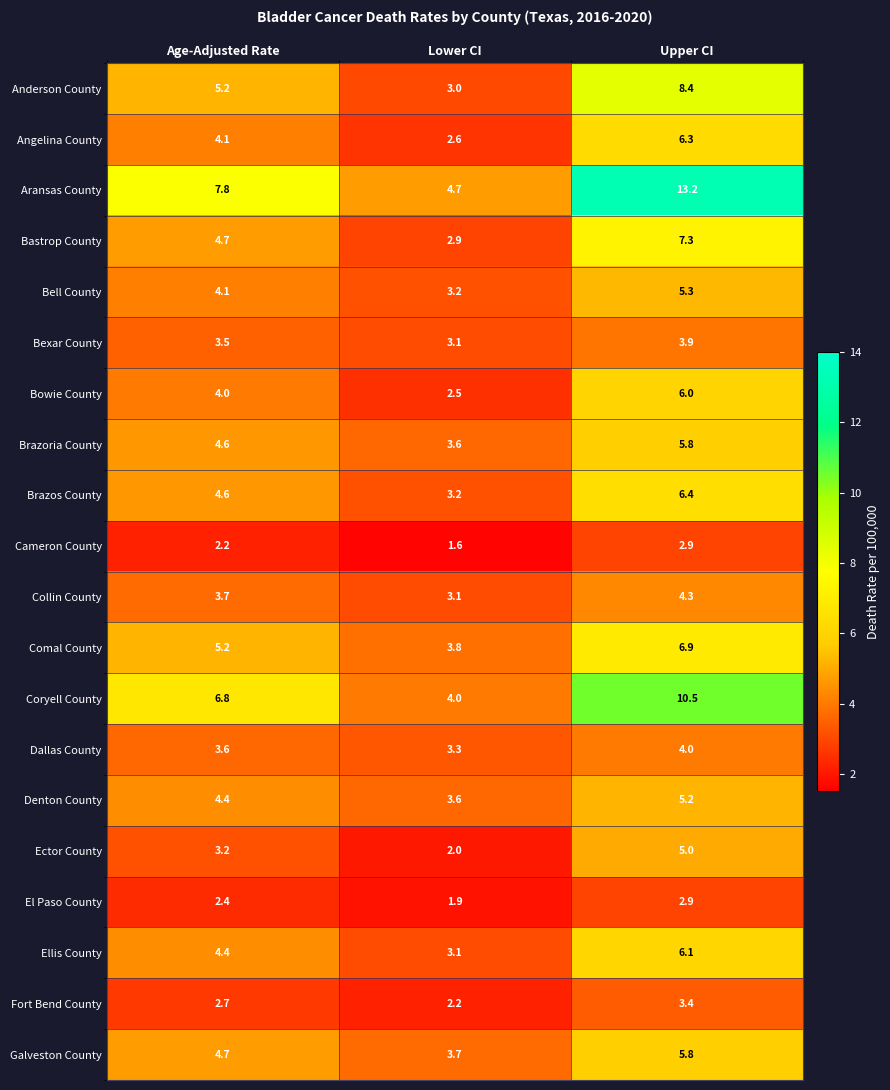

Which series has the largest range (max minus min)?

Aransas County